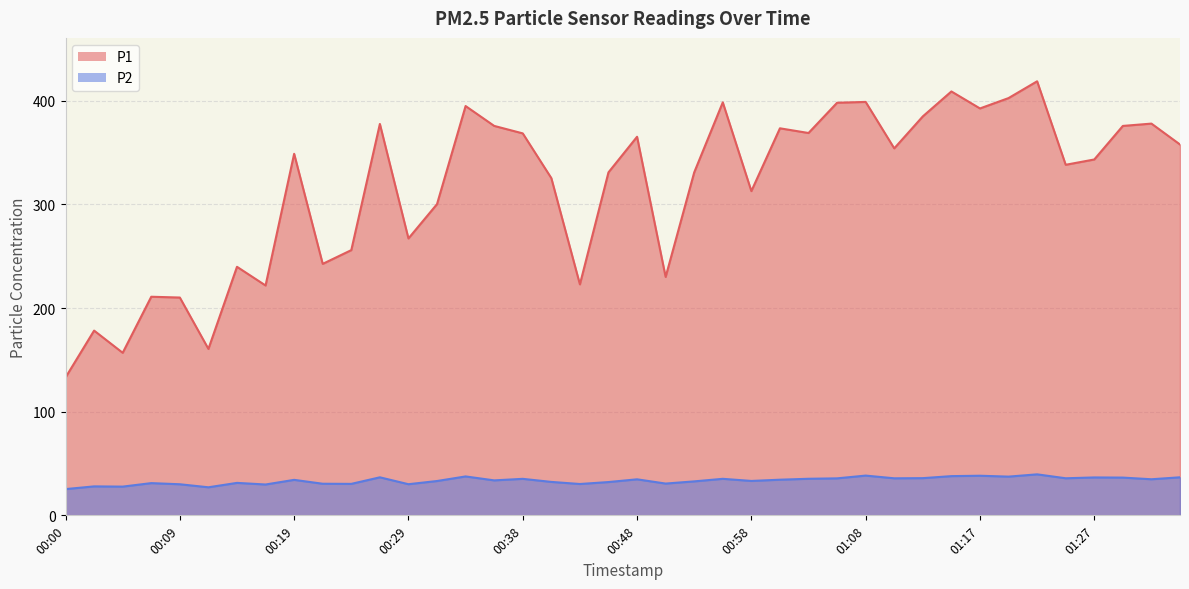

Reading left to right, transcribe all the data shown in this chart.

P1: 00:00=133.1	00:02=178.3	00:04=156.9	00:07=211.0	00:09=210.2	00:12=160.6	00:14=239.9	00:17=221.8	00:19=348.9	00:21=242.7	00:24=256.0	00:26=377.7	00:29=267.2	00:31=300.4	00:34=395.0	00:36=375.9	00:38=368.6	00:41=325.5	00:43=222.9	00:46=331.0	00:48=365.4	00:51=230.1	00:53=331.0	00:55=398.6	00:58=312.9	01:00=373.5	01:03=369.0	01:05=398.2	01:08=399.0	01:10=354.2	01:12=385.0	01:15=409.1	01:17=392.7	01:20=402.7	01:22=418.9	01:25=338.3	01:27=343.4	01:29=375.8	01:32=378.1	01:34=357.9
P2: 00:00=25.3	00:02=27.9	00:04=27.7	00:07=31.1	00:09=30.0	00:12=27.1	00:14=31.3	00:17=29.8	00:19=34.2	00:21=30.5	00:24=30.4	00:26=36.7	00:29=30.1	00:31=33.1	00:34=37.5	00:36=33.8	00:38=35.2	00:41=32.3	00:43=30.2	00:46=32.1	00:48=34.8	00:51=30.7	00:53=32.8	00:55=35.2	00:58=33.2	01:00=34.4	01:03=35.3	01:05=35.7	01:08=38.4	01:10=35.8	01:12=35.9	01:15=37.9	01:17=38.2	01:20=37.4	01:22=39.6	01:25=35.8	01:27=36.6	01:29=36.4	01:32=34.8	01:34=36.7